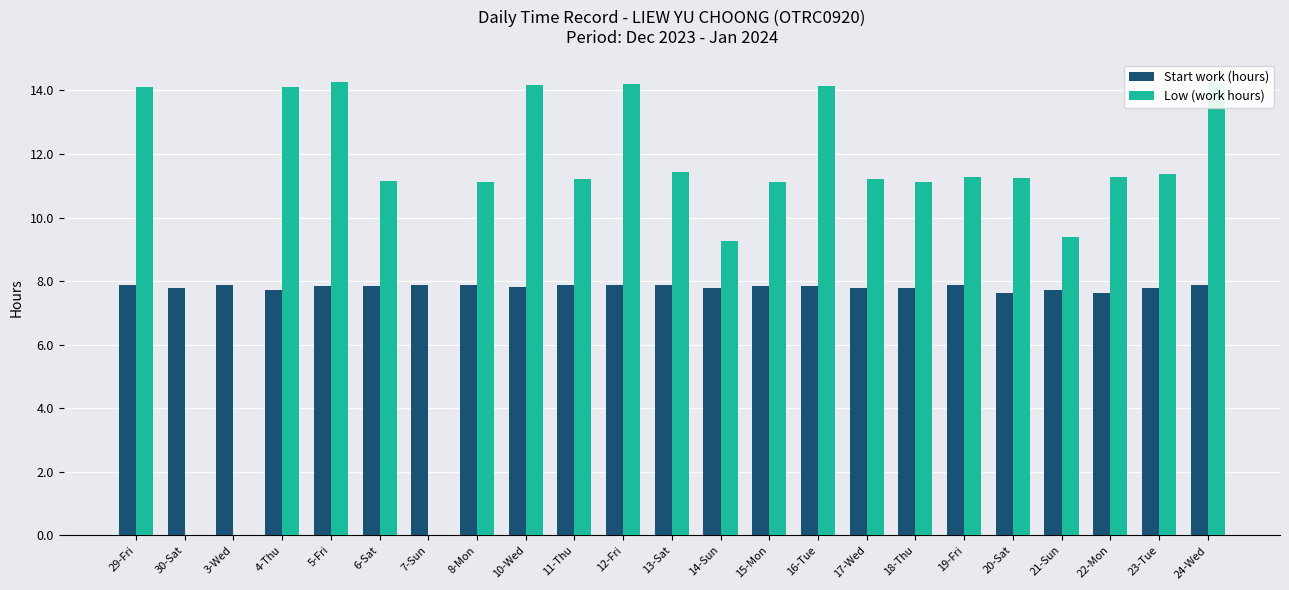

What is the spread (max minus min) of values at 5-Fri?

6.4